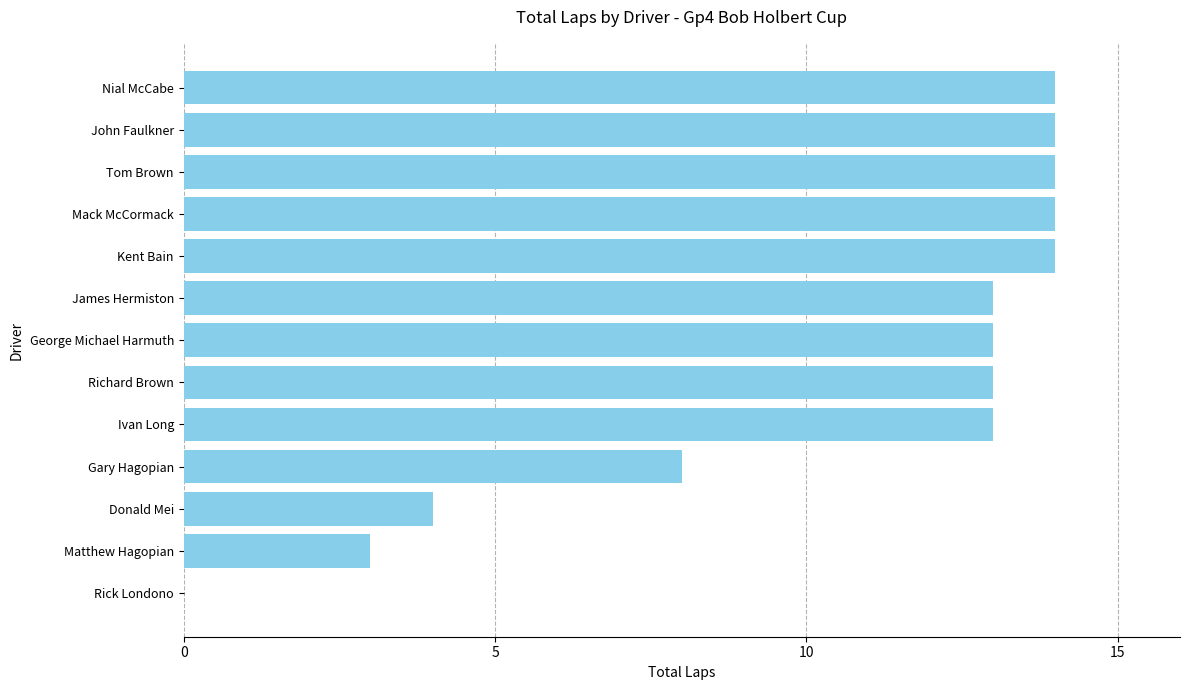

The value at Nial McCabe is 14. True or false?

True